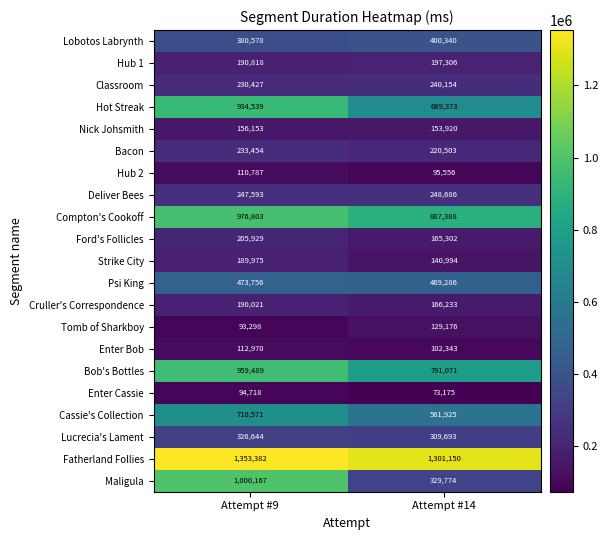

Where is Classroom nearest to the value 235290?

Attempt #9